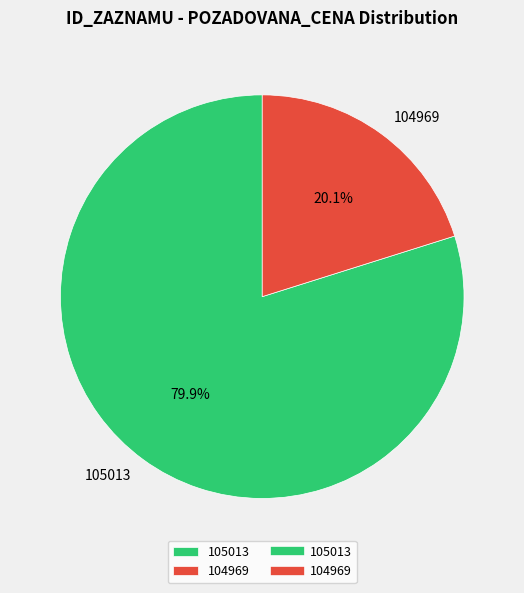

Count the number of slices in the pie.

2